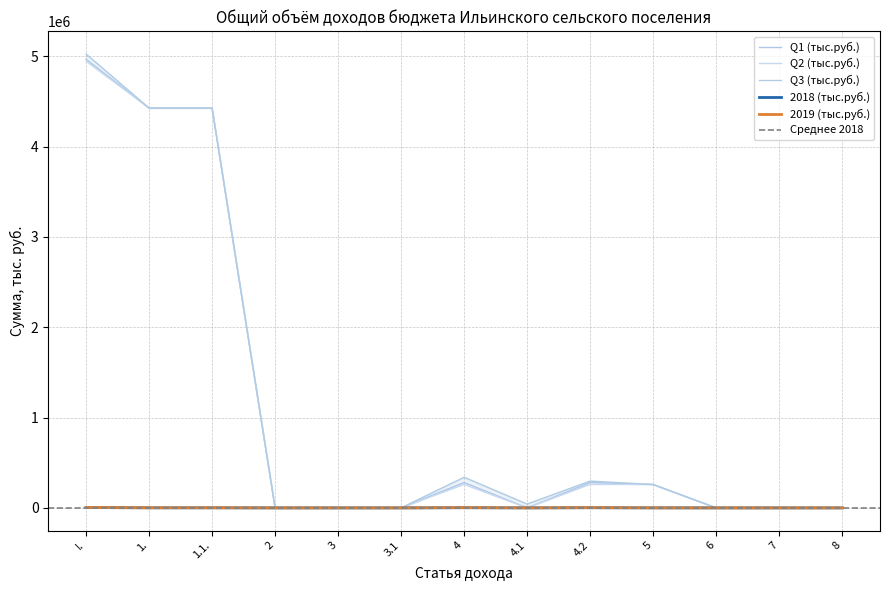

True or false: 2018 (тыс.руб.) and 2019 (тыс.руб.) cross at least once.

False